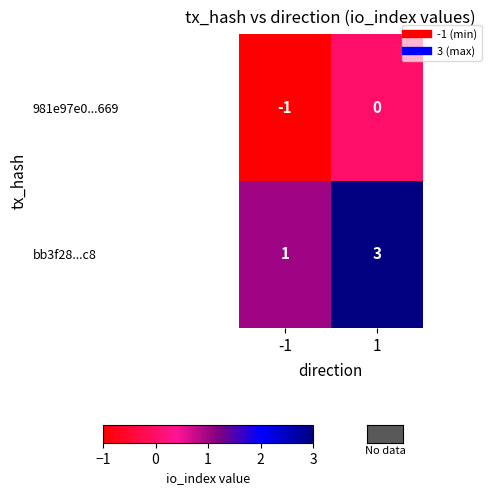

Reading right to left, list all the values displayed in this chart.

981e97e0...669: 1=0	-1=-1
bb3f28...c8: 1=3	-1=1